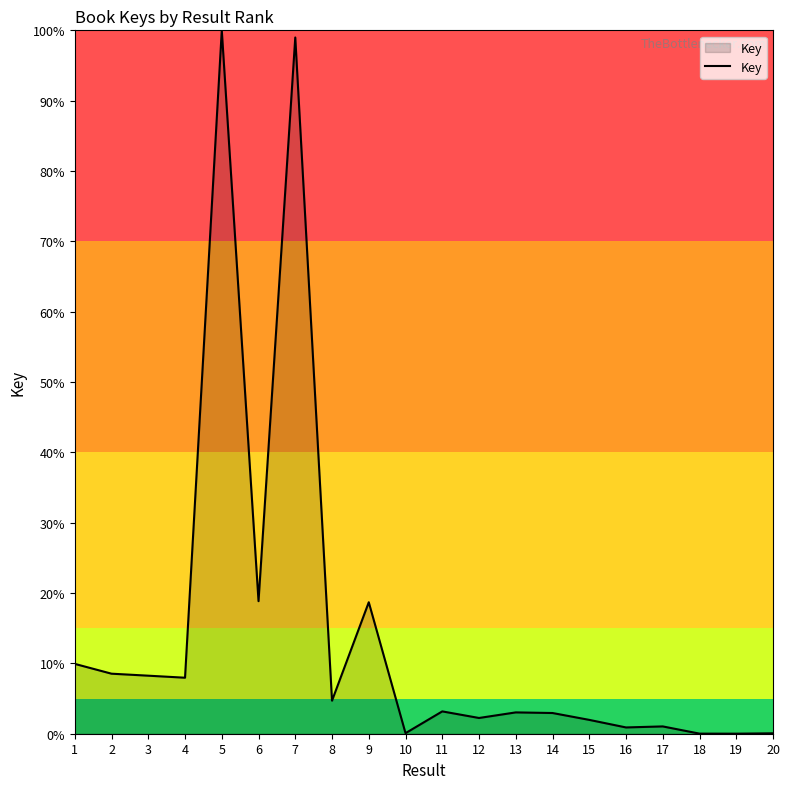

Which category has the highest value across all series?

5